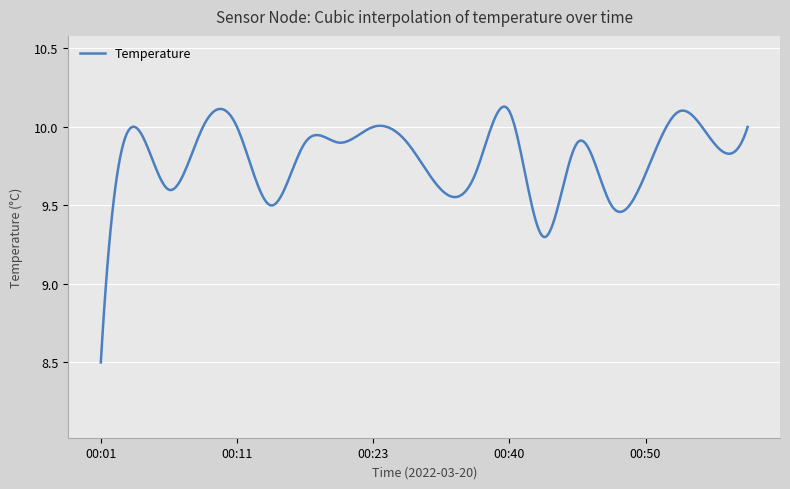

What is the difference between the maximum and minimum values?

1.6